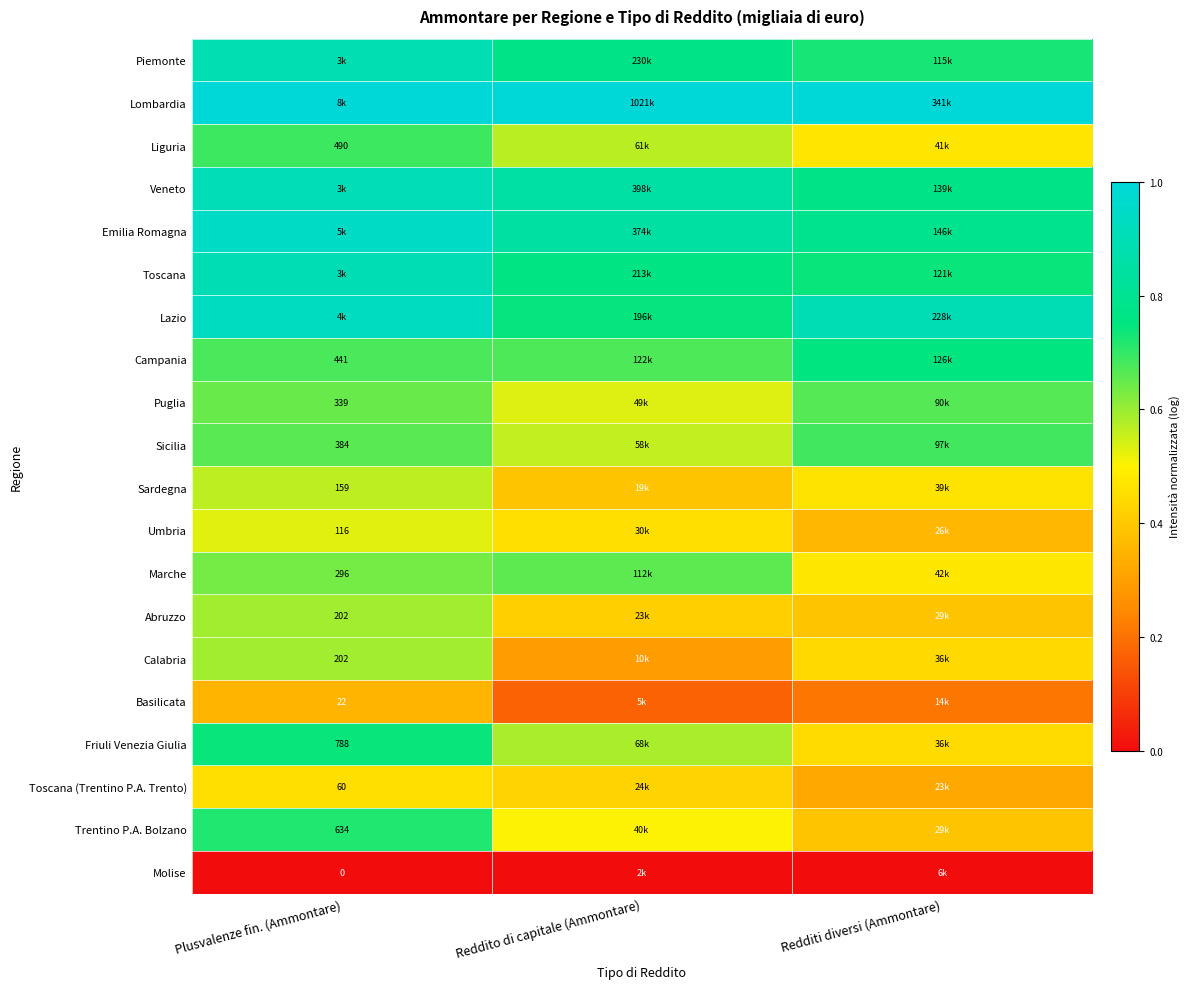

Which label corresponds to the smallest value in the chart?

Plusvalenze fin. (Ammontare)